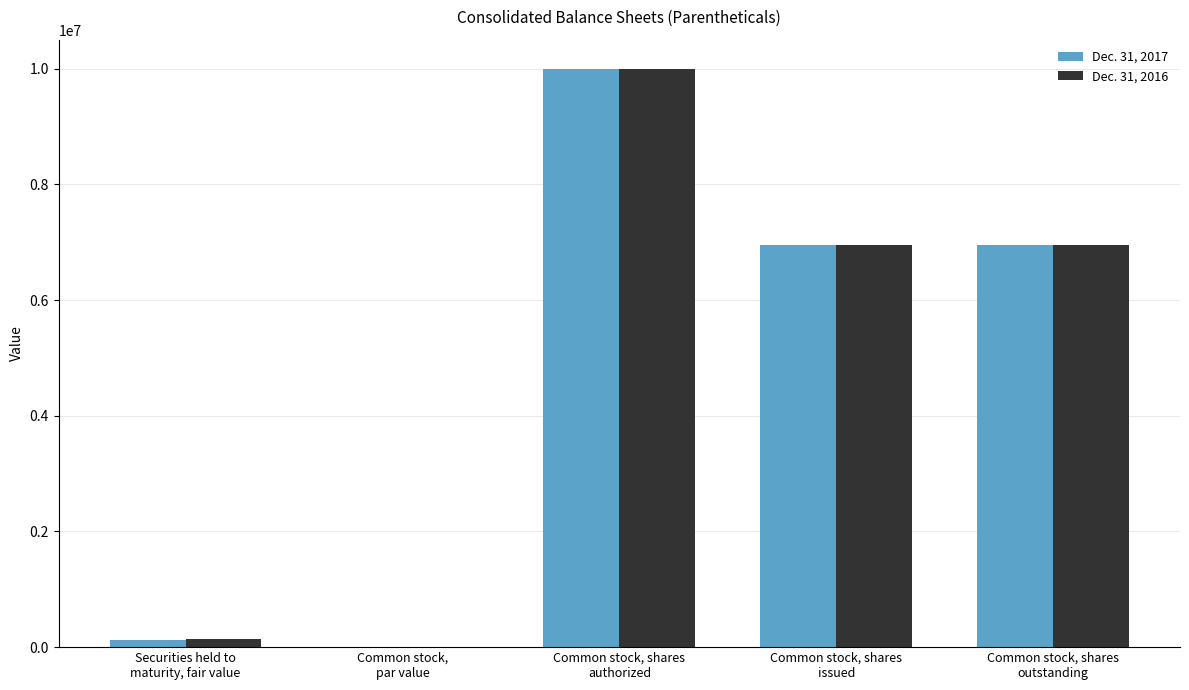

Where does the Dec. 31, 2016 series first go above 6957974?

Common stock, shares
authorized